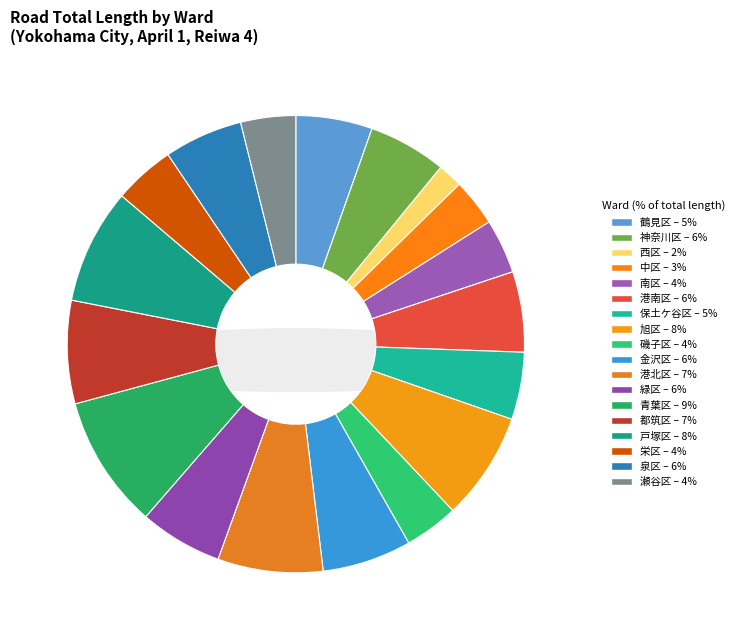

Which category has the smallest portion of the pie?

西区